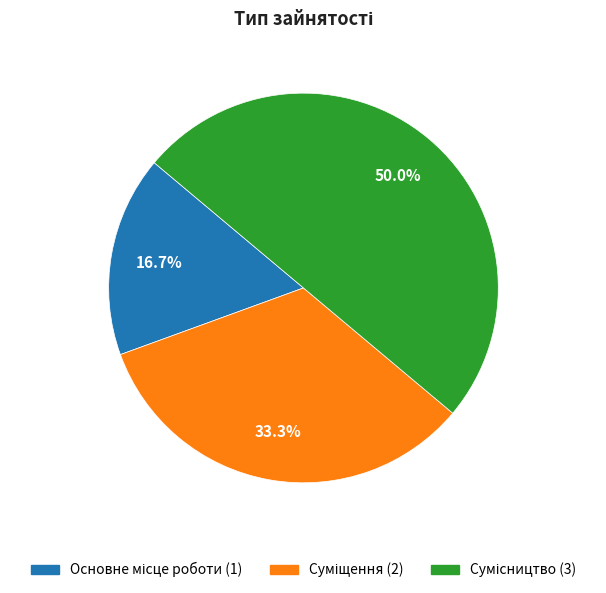

True or false: Суміщення accounts for 19% of the total.

False